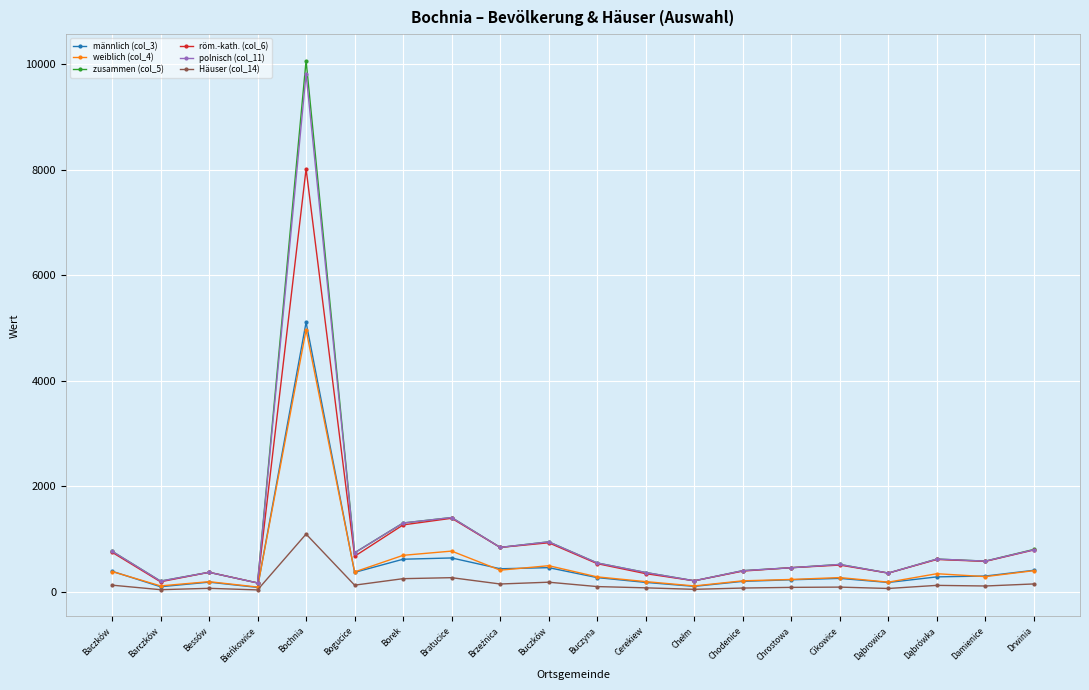

What are all the series names shown in the legend?

männlich (col_3), weiblich (col_4), zusammen (col_5), röm.-kath. (col_6), polnisch (col_11), Häuser (col_14)